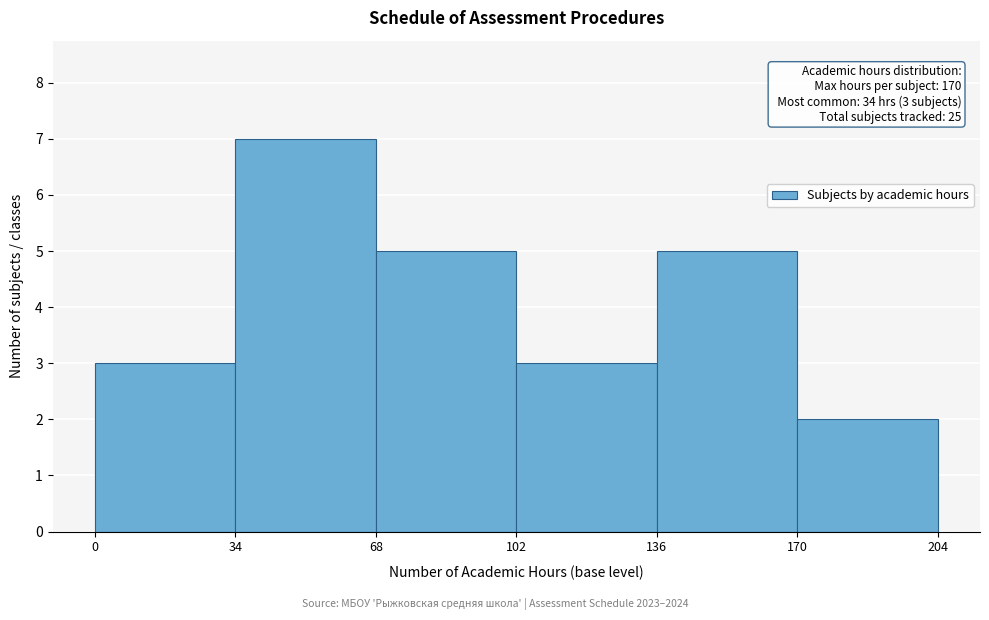

Over which range of the x-axis is the bar tallest?

34 to 68